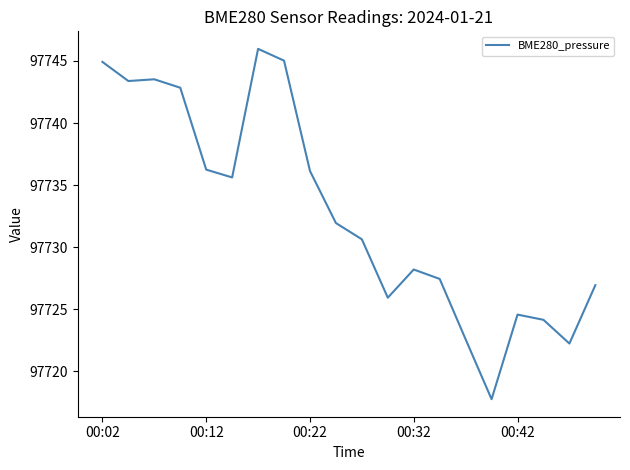

What is the smallest value displayed?

97717.8